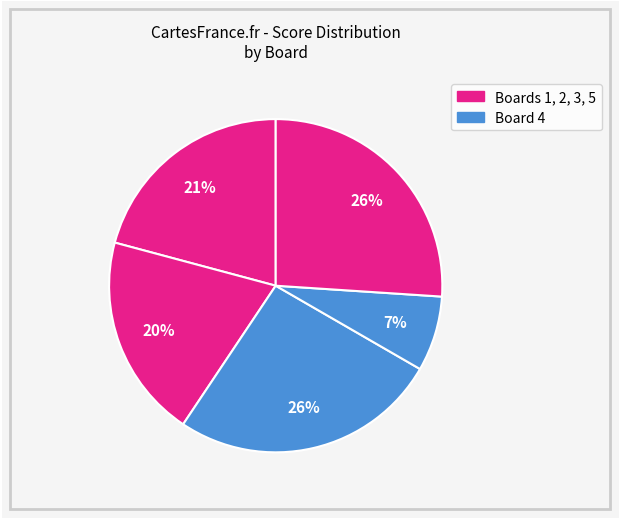

What is the smallest slice in the pie chart?

Board 4
Philips Patrick